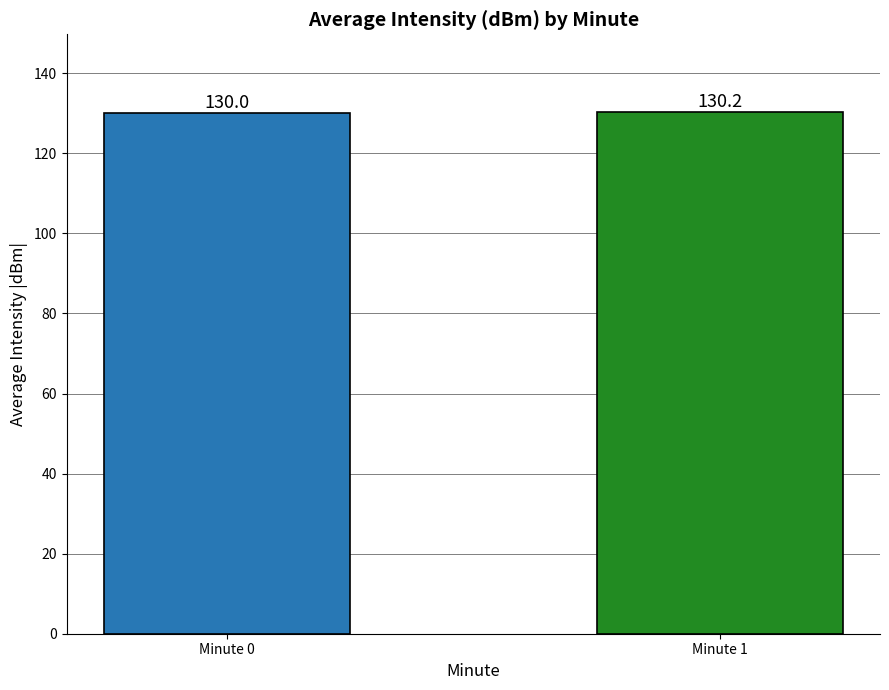

What is the value of the 2nd bar from the left?

130.2